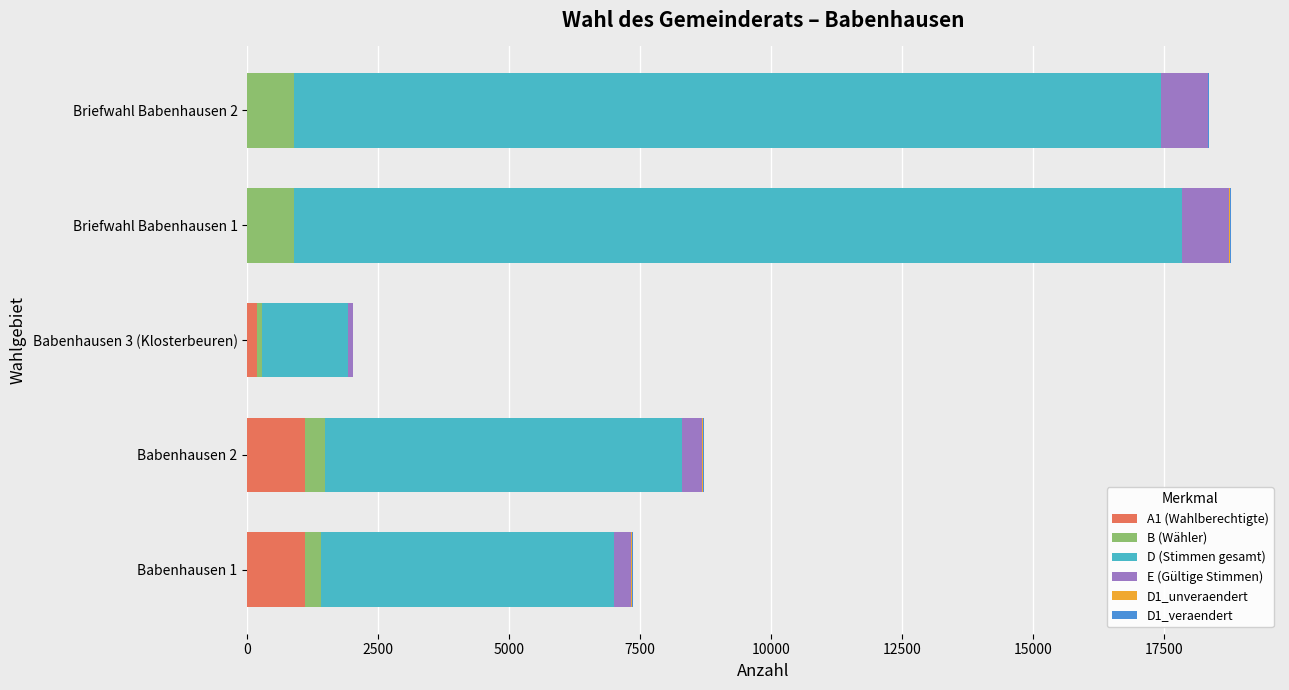

The value of A1 (Wahlberechtigte) at Babenhausen 2 is 1101. True or false?

True